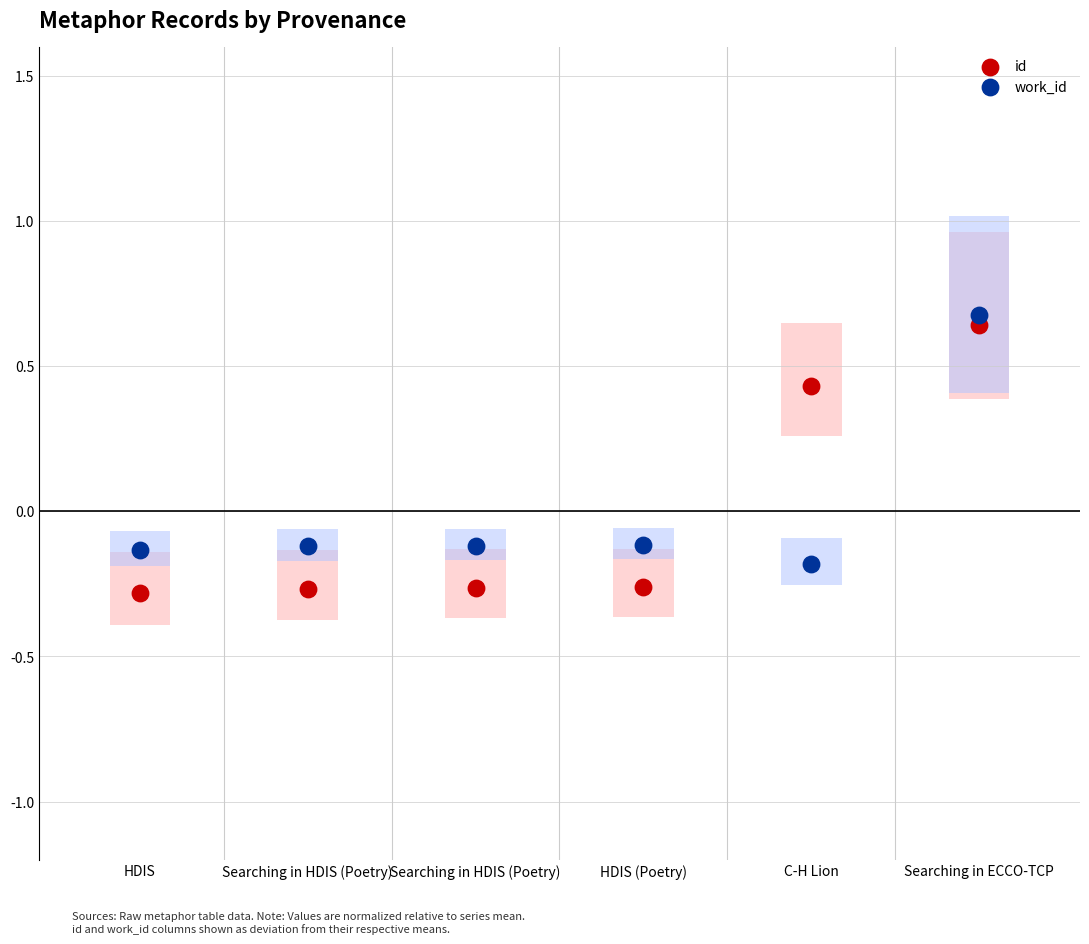

Across all data points, what is the range of Y values (max minus min)?

1.0